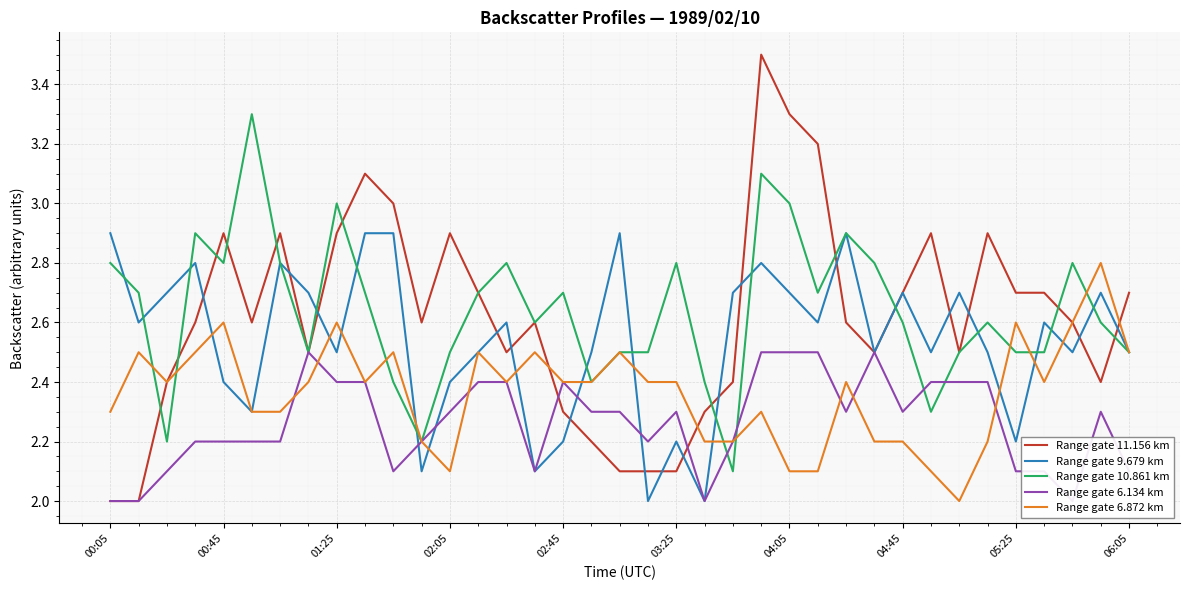

The Range gate 9.679 km series shows 2.9 at 00:05. True or false?

True